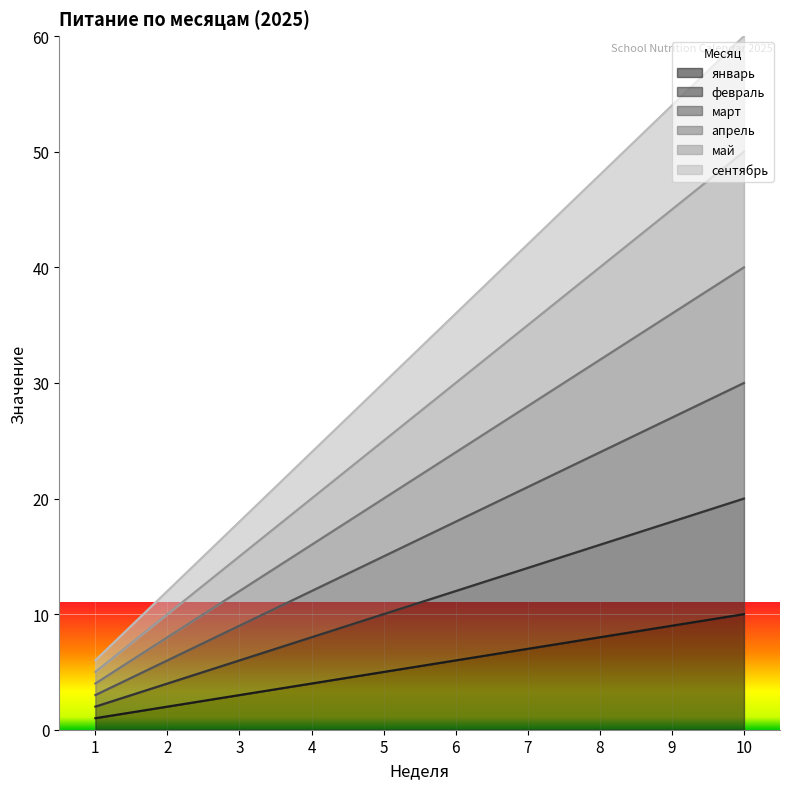

How many lines are shown in the chart?

6